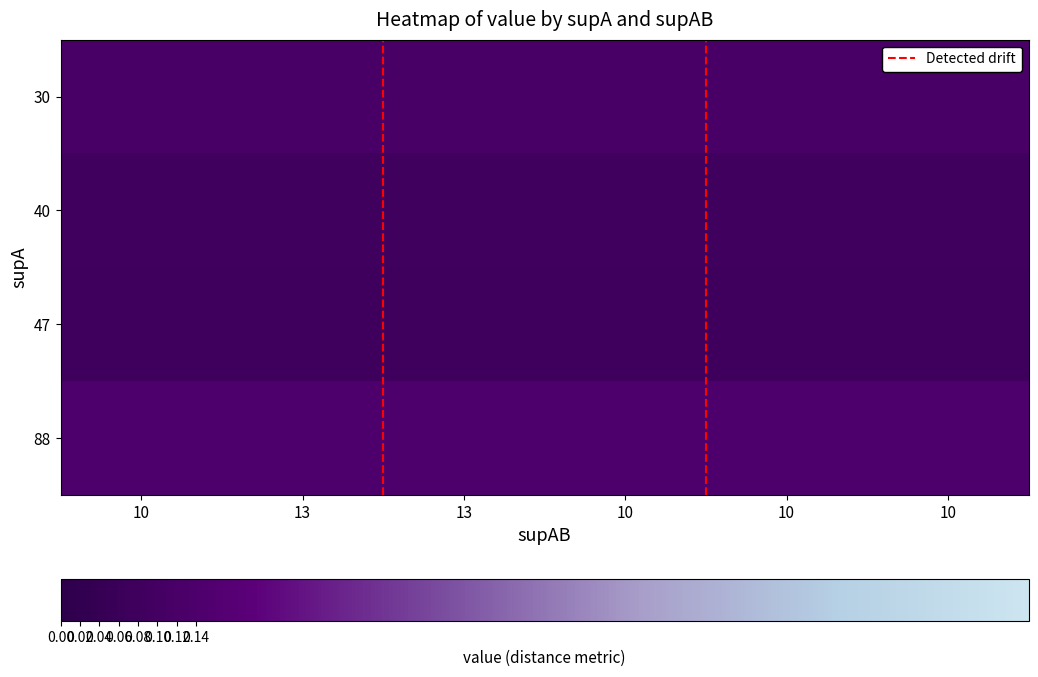

Which category has the lowest value across all series?

10